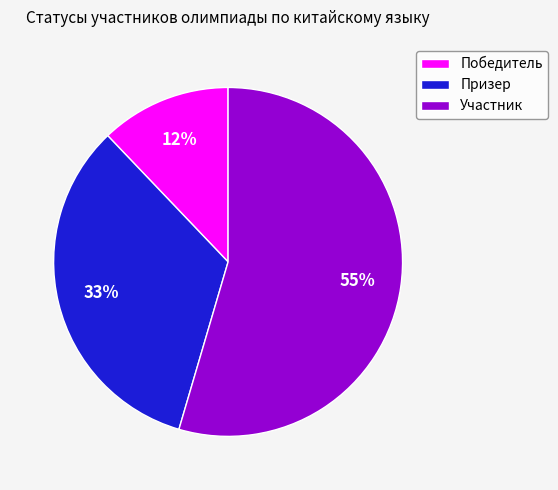

Rank the categories by value from highest to lowest.

Участник, Призер, Победитель